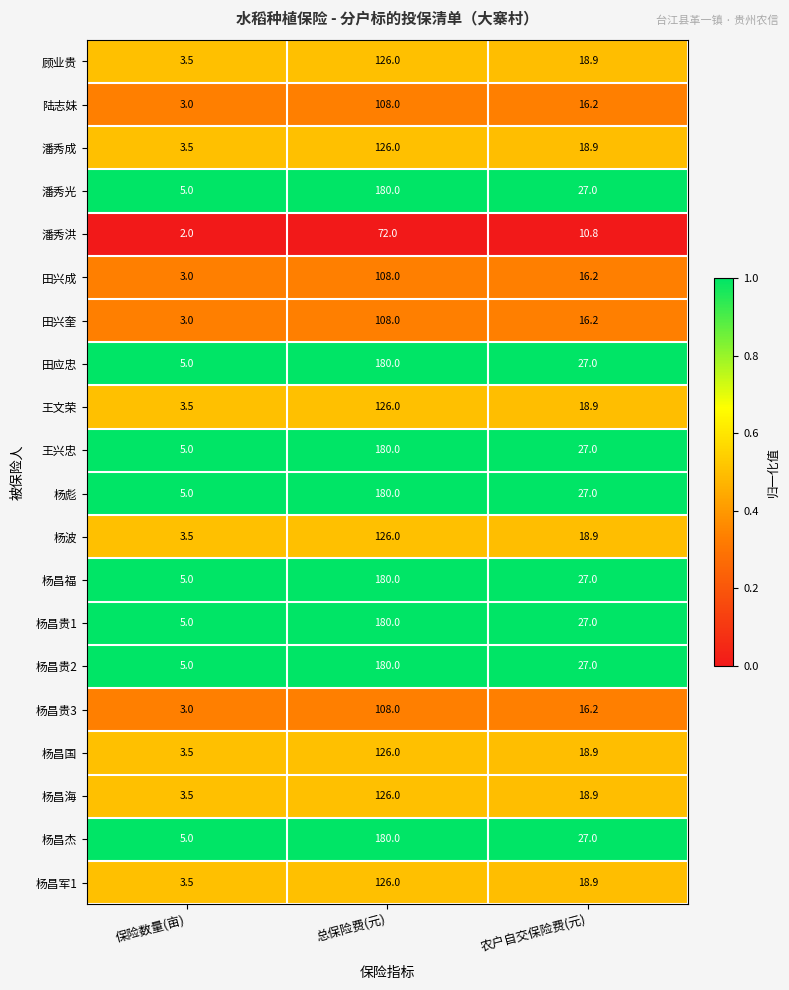

Where is 王兴忠 nearest to the value 92?

农户自交保险费(元)